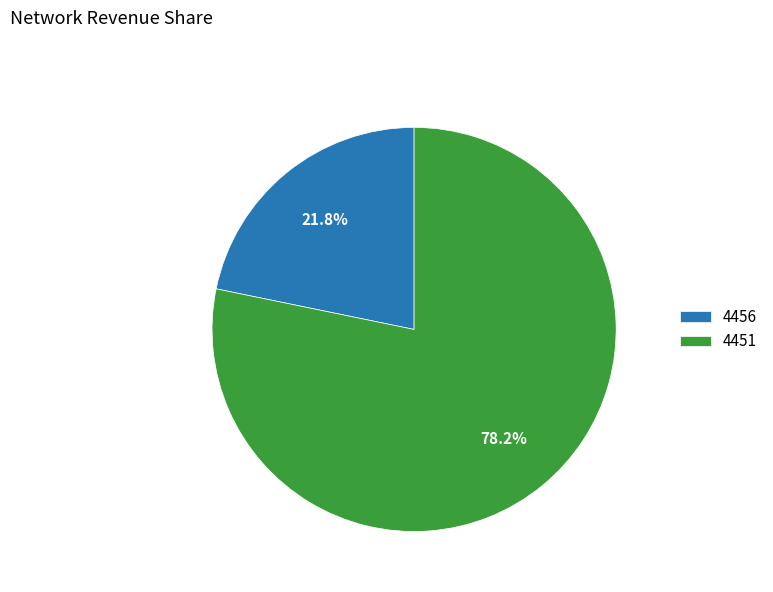

Is it true that 4456 is 28% of the pie?

False